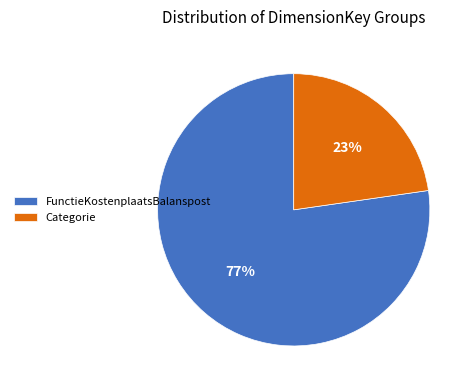

To the nearest percent, what is the average slice percentage?

50%